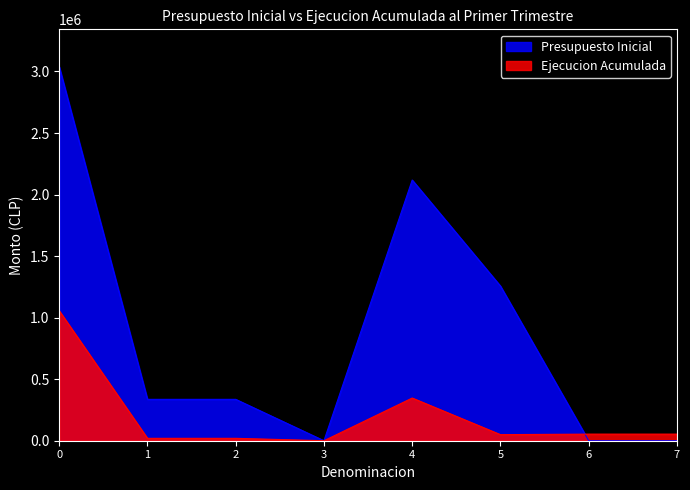

What are all the series names shown in the legend?

Presupuesto Inicial, Ejecucion Acumulada